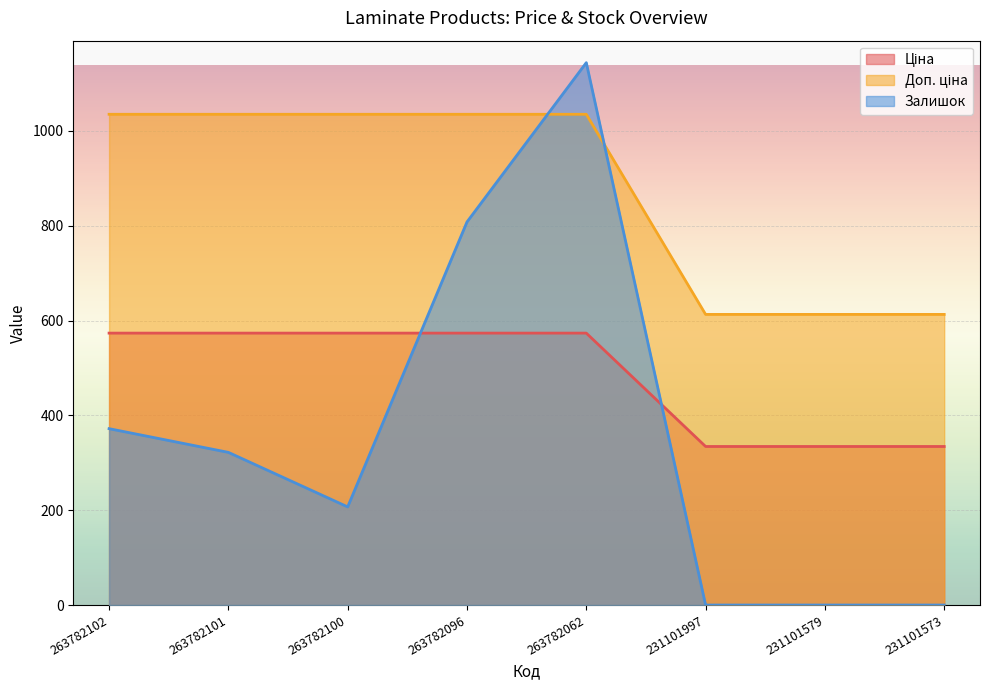

Where is Доп. ціна nearest to the value 824?

231101997